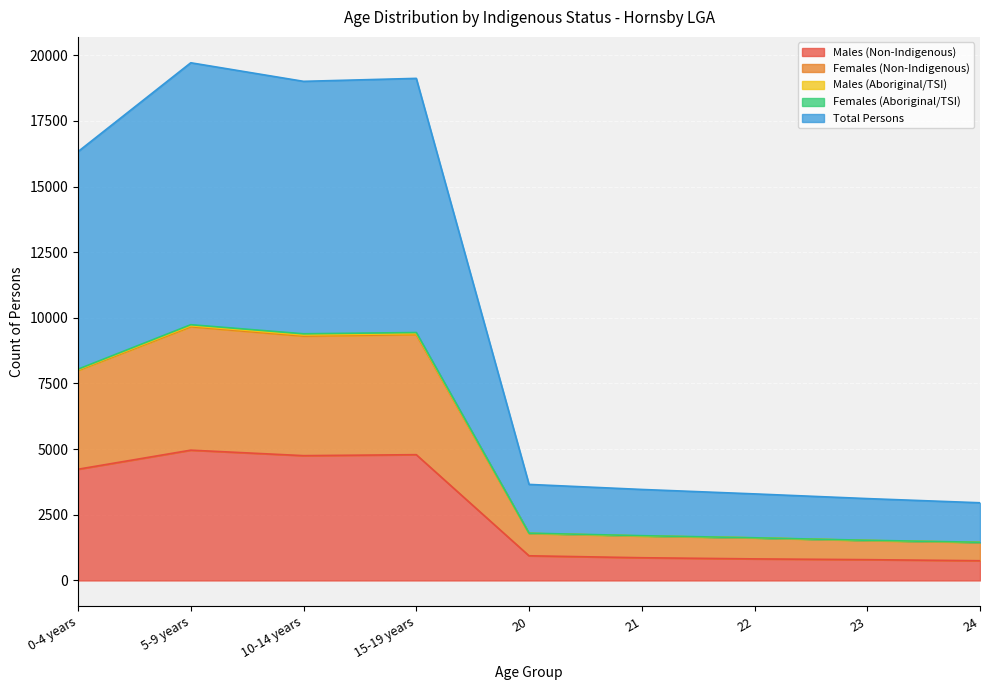

Between 15-19 years and 21, which series saw the biggest shift?

Total Persons